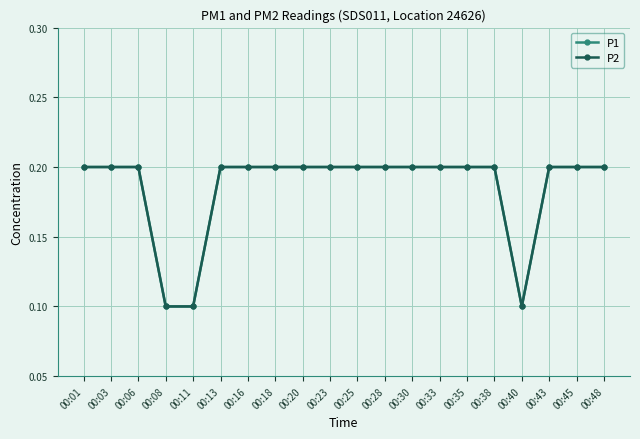

Does the chart have visible grid lines?

Yes